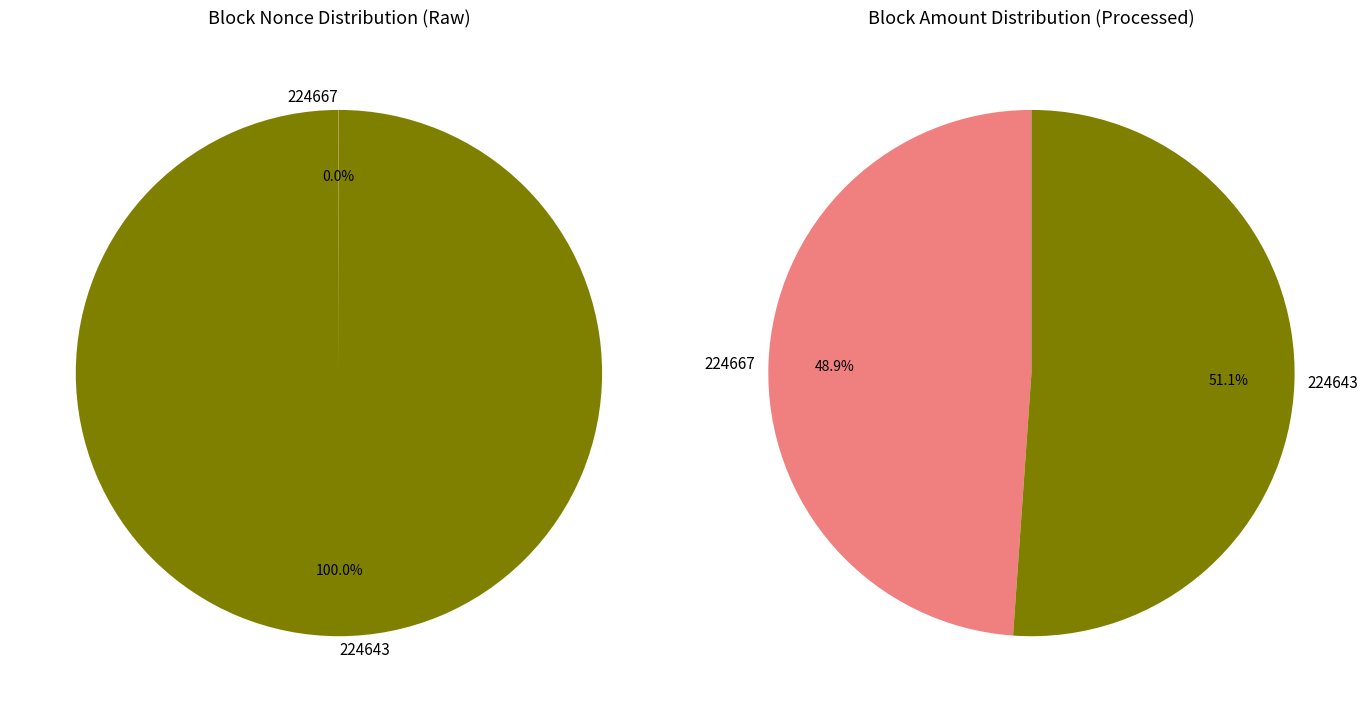

What percentage is NOT represented by 224667?

100.0%